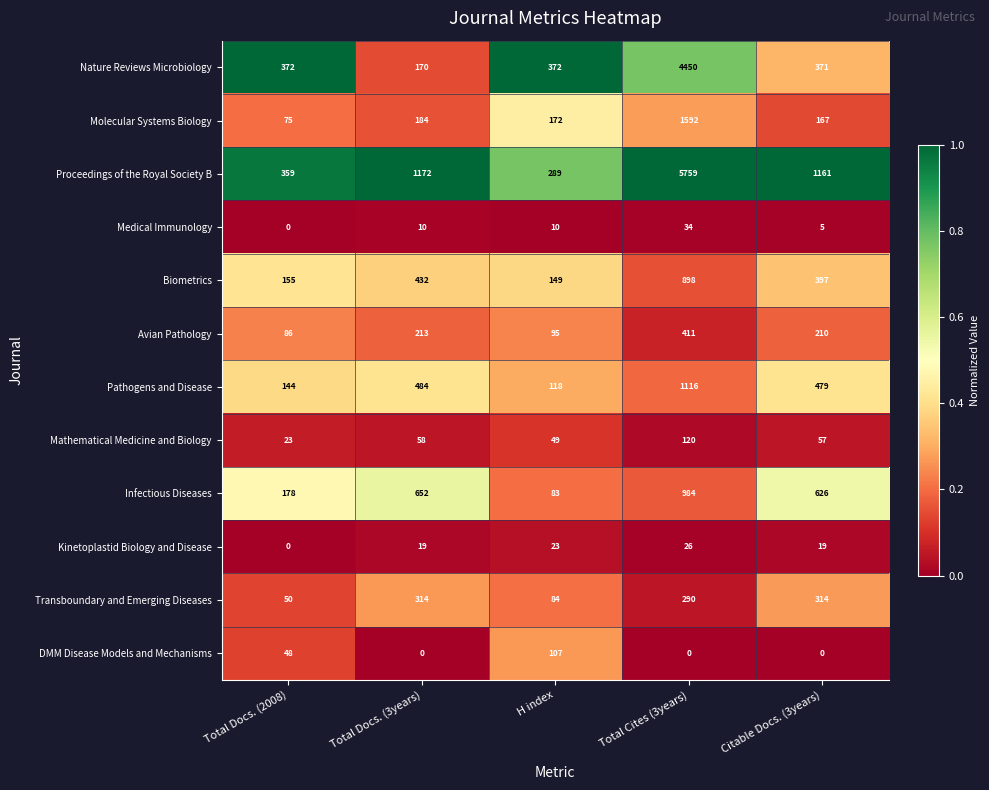

What is the difference between the highest and lowest values at Total Cites (3years)?

5759